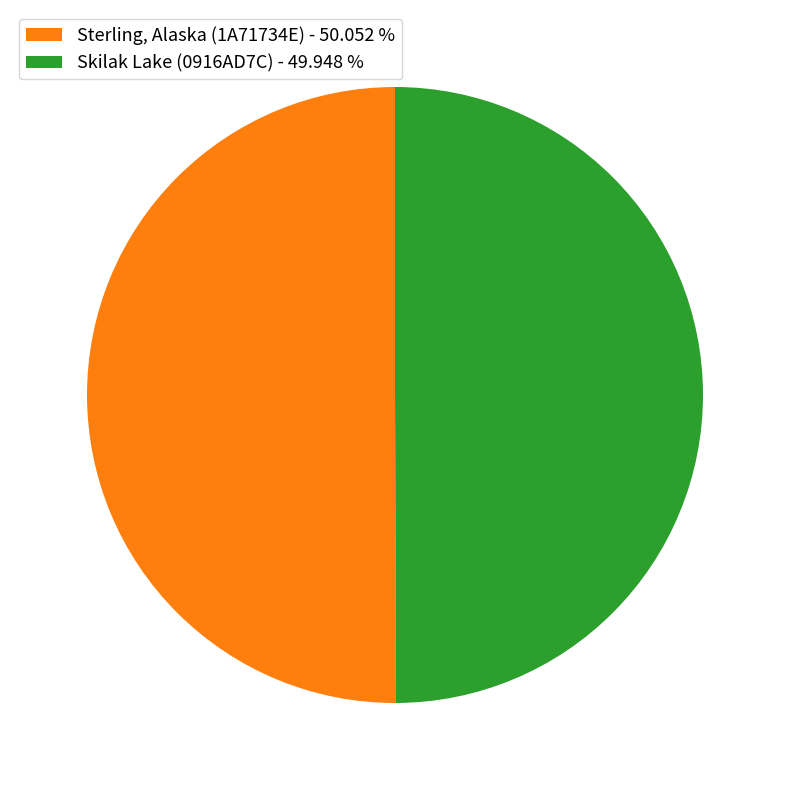

Approximately how many times larger is the value at Skilak Lake (0916AD7C) - 49.948 % compared to Sterling, Alaska (1A71734E) - 50.052 %?

1.0